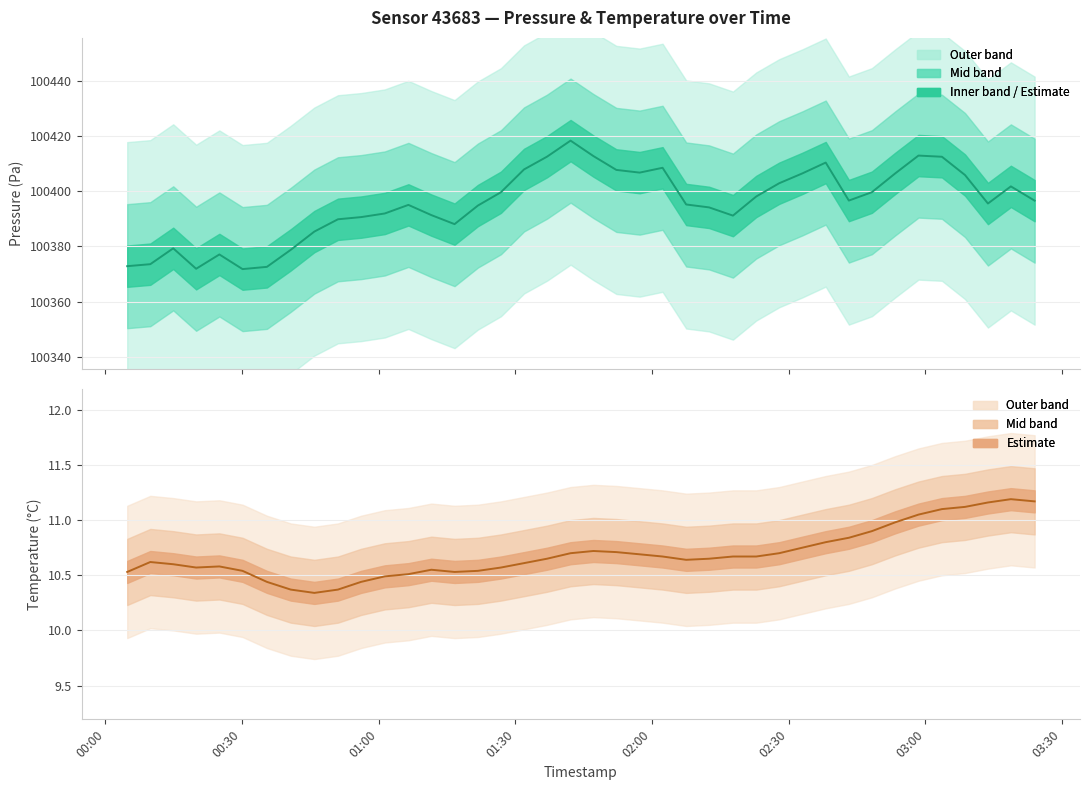

Which series has the largest range (max minus min)?

pressure